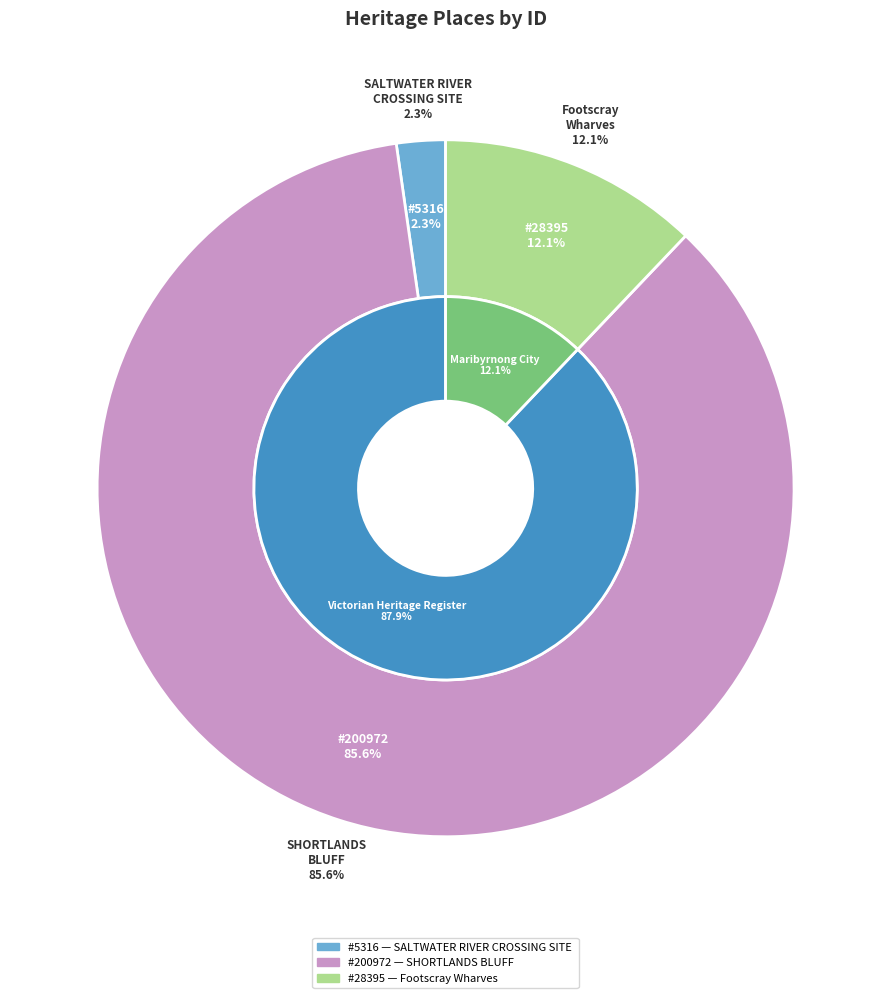

How many slices are in this pie chart?

3